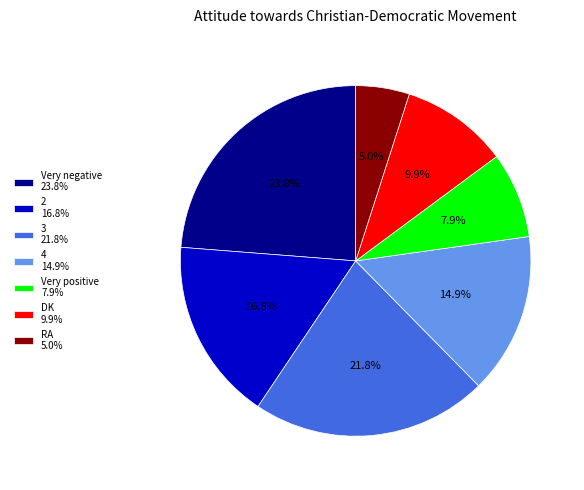

The DK slice represents 10% of the pie. True or false?

True